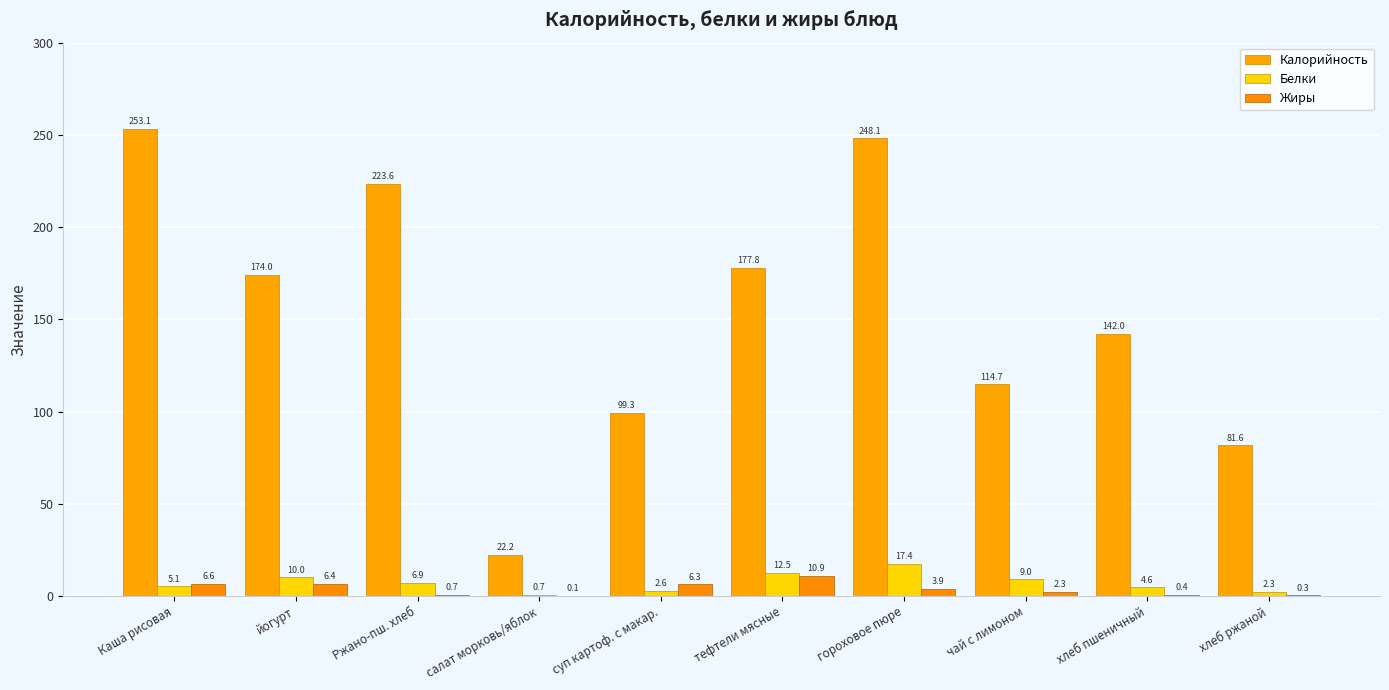

How many groups of bars are there?

10